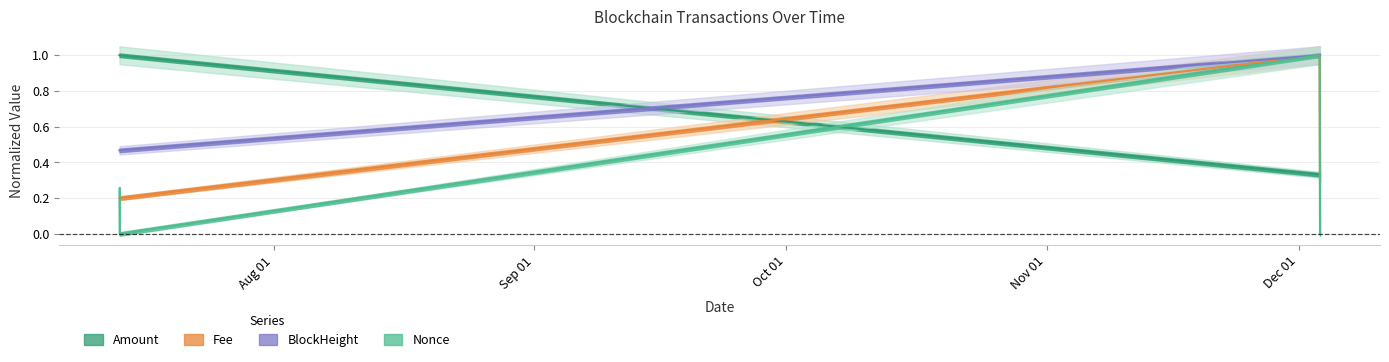

Reading right to left, list all the values displayed in this chart.

Amount: 0.3	0.3	1.0	1.0
Fee: 0.3	1.0	0.2	0.2
BlockHeight: 1.0	1.0	0.5	0.5
Nonce: 0.0	1.0	0.0	0.3